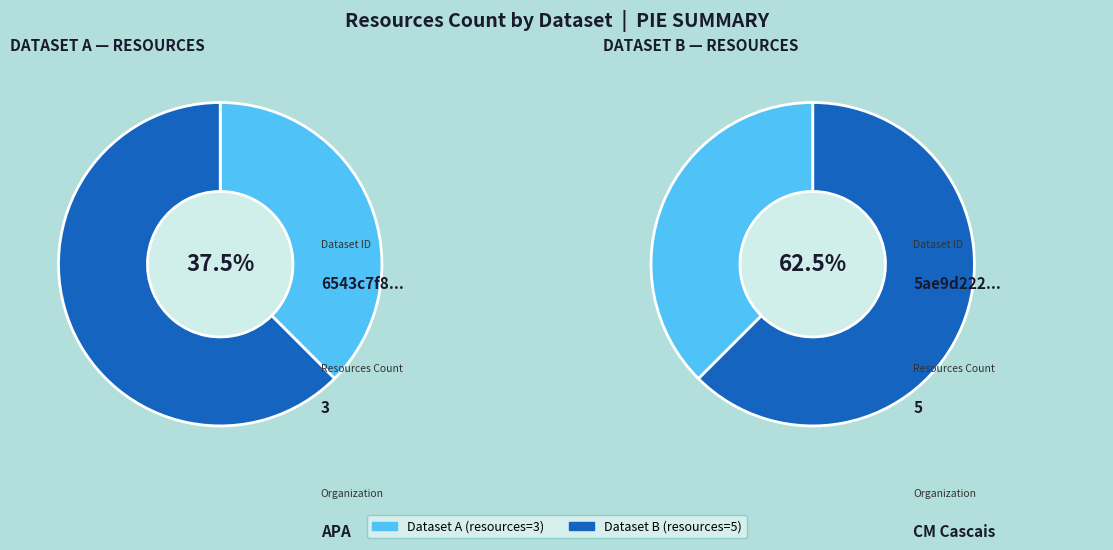

Rank the categories by value from lowest to highest.

6543c7f82836e3b63c65fca7, 5ae9d222c8d8c9146b44ccc8